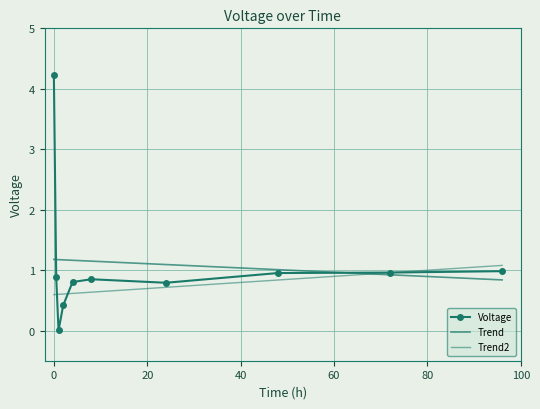

True or false: Trend2 has more than 2 interior local peaks.

False